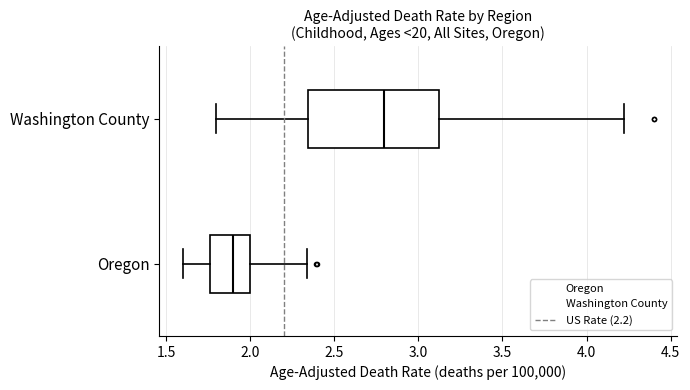

Comparing the boxes themselves (not the whiskers), which one is the widest?

Washington County